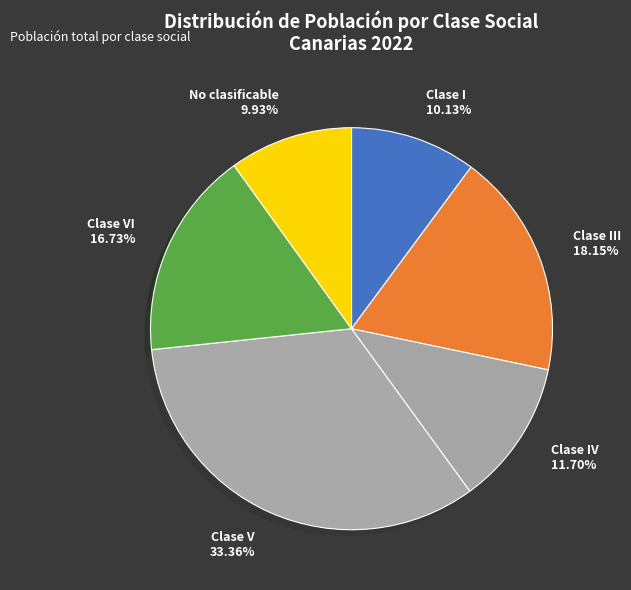

The Clase I slice represents 10% of the pie. True or false?

True